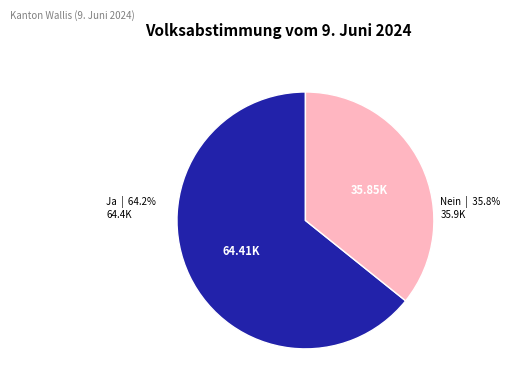

Is there any slice that represents more than half of the pie?

Yes